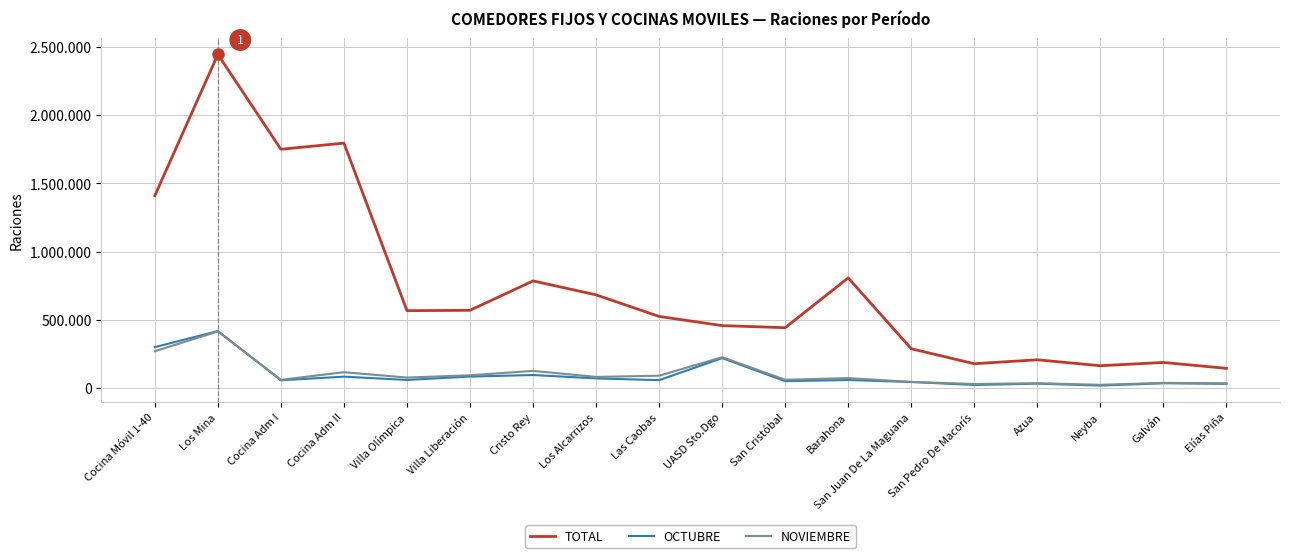

What is the difference between the maximum and minimum values in the NOVIEMBRE series?

390796